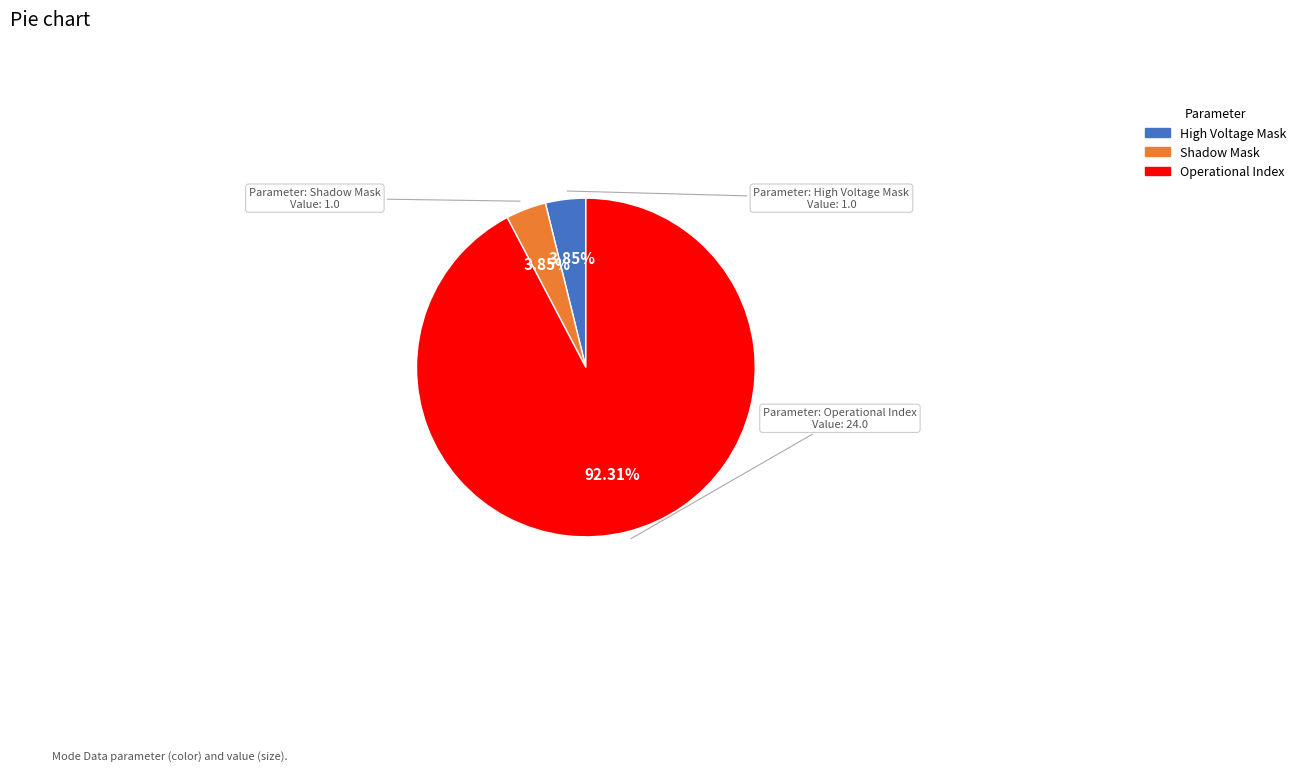

Does any single category account for the majority?

Yes